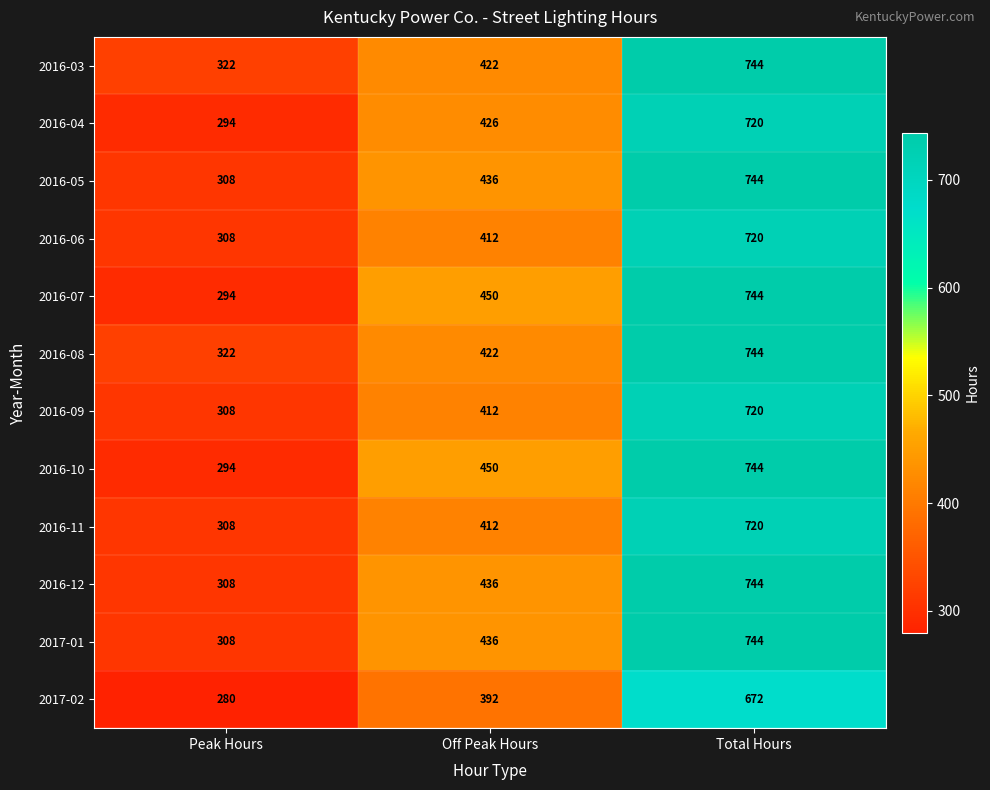

What is the maximum value shown in the chart?

744